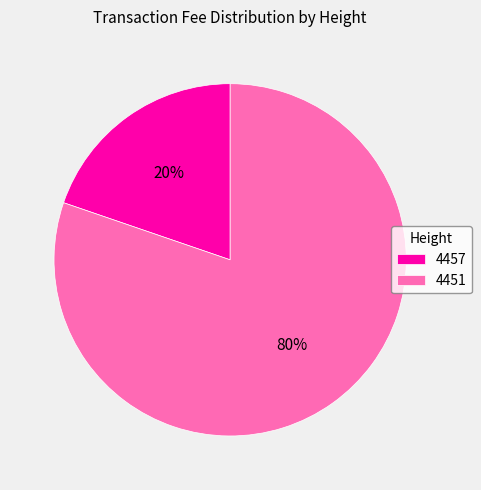

What is the largest slice in the pie chart?

4451